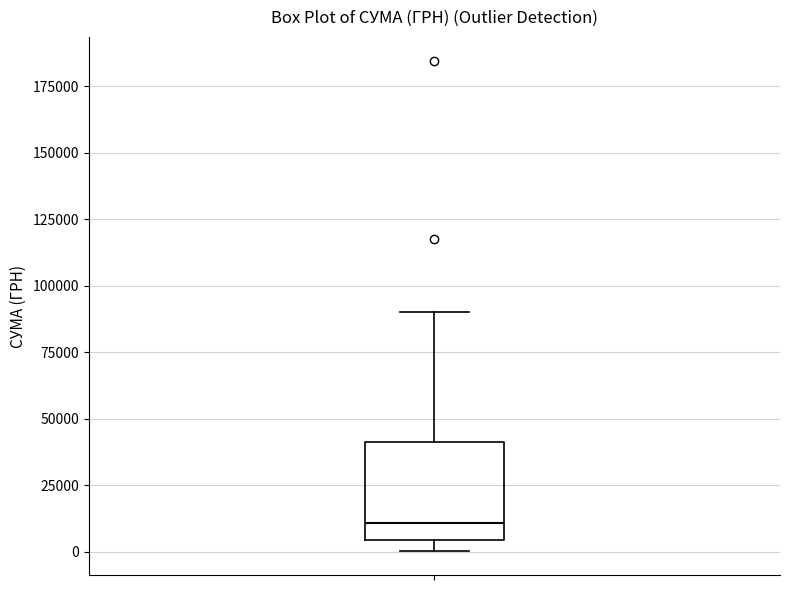

Transcribe this box plot: give where the median line is, the range the box spans, and where the two whiskers end, as read against the y-axis. The values are not printed on the chart, so give them approximately, as read against the axis.

median 10000, box 5000 to 40000, whiskers 0 to 90000